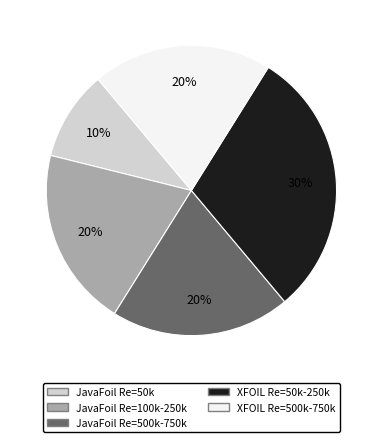

Is there a majority slice in this chart?

No